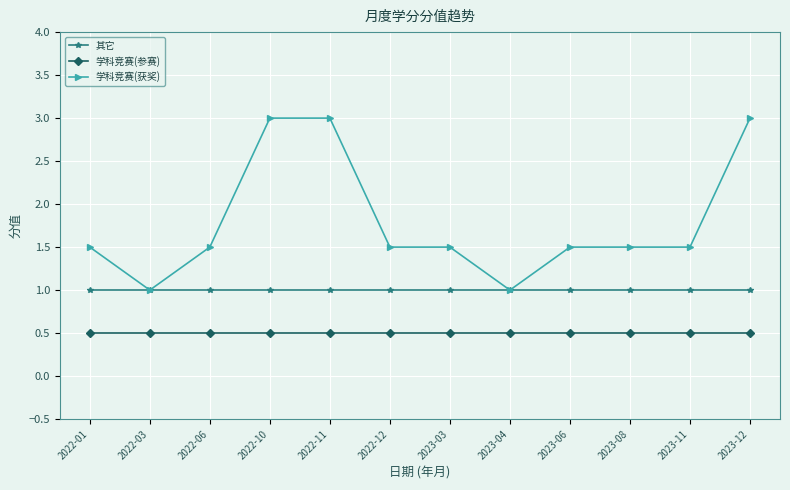

What is the value of the 学科竞赛(获奖) point at the 8th from the left?

1.0